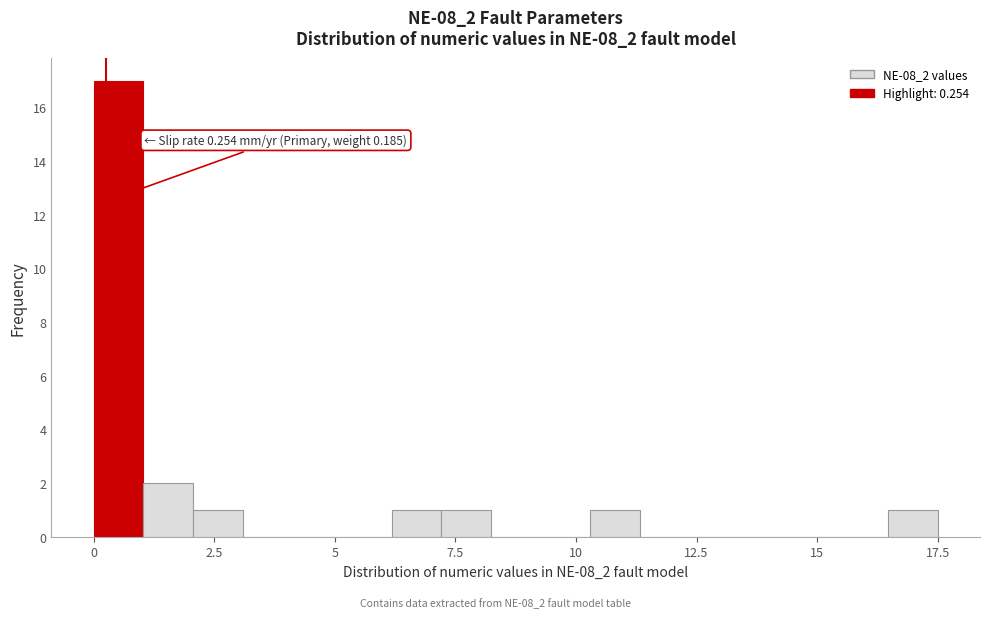

Read against the x-axis, roughly where is the centre of the tallest bar?

0.5